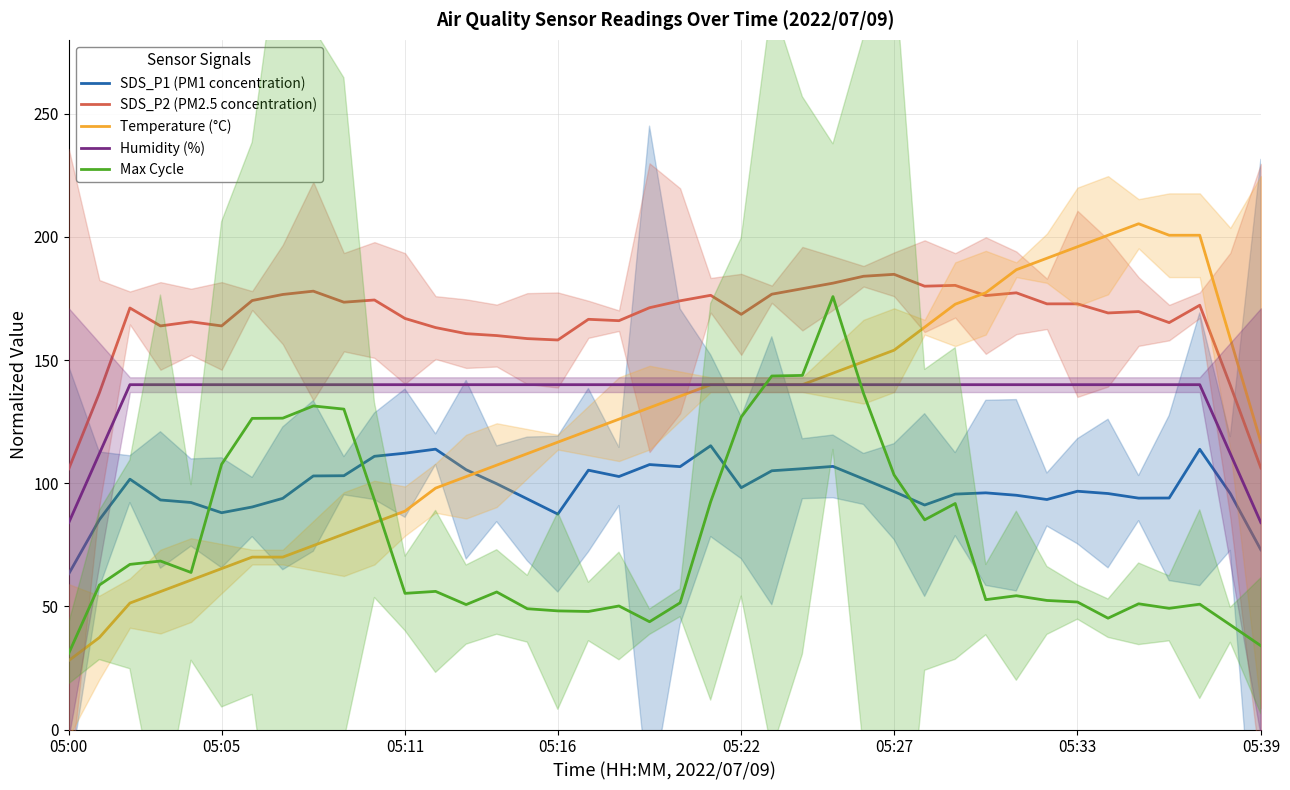

At which label is Max Cycle closest to 103?

05:27